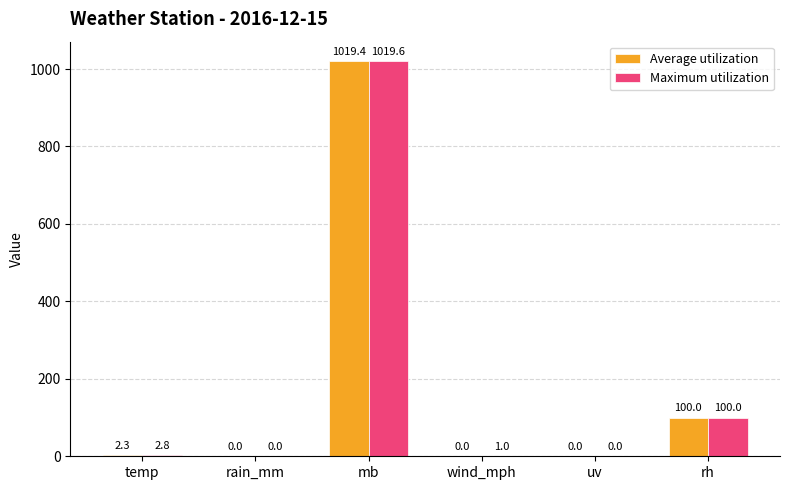

What is the total value across all series at wind_mph?

1.0